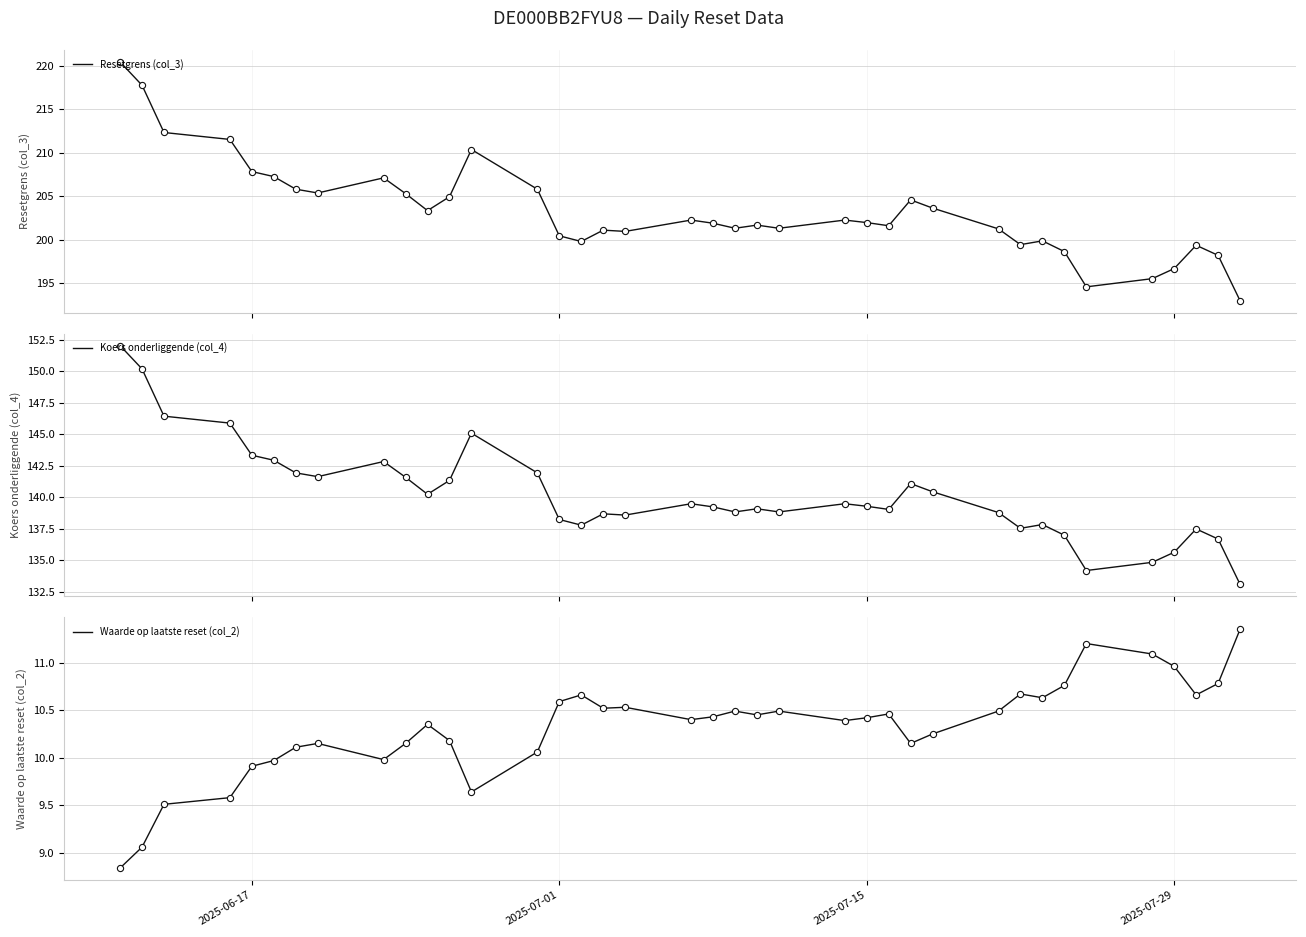

Is the value of Resetgrens (col_3) at 28 greater than the value of Koers onderliggende (col_4) at 33?

Yes